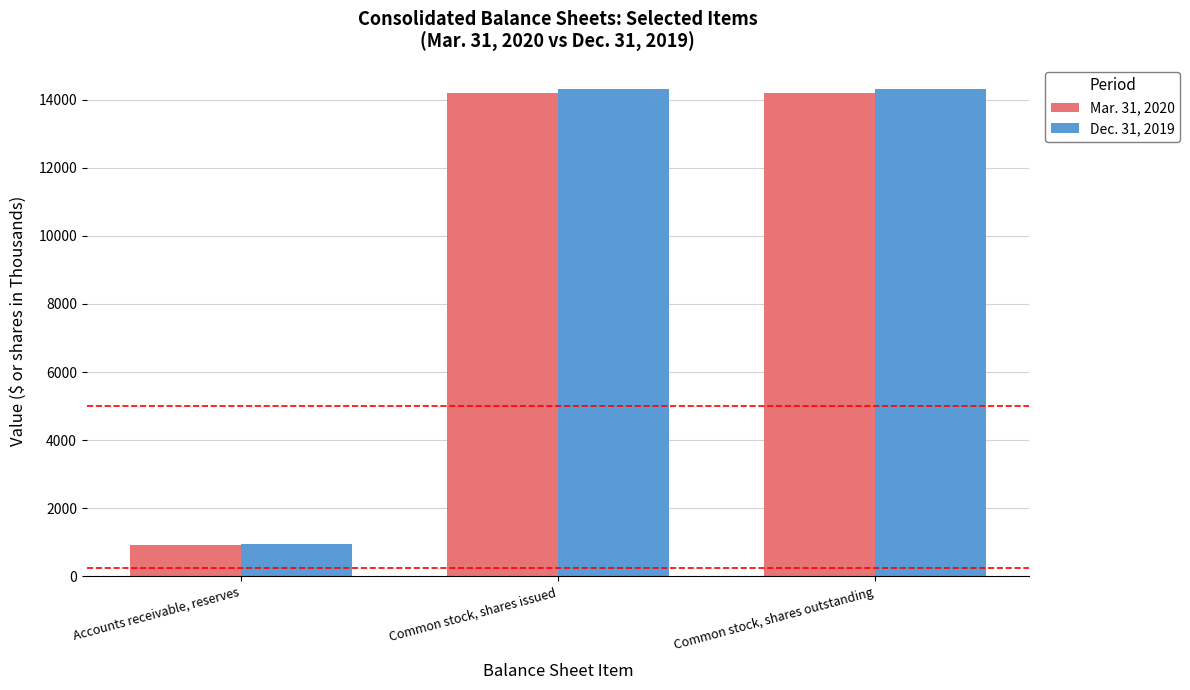

How many data points does each series have?

3